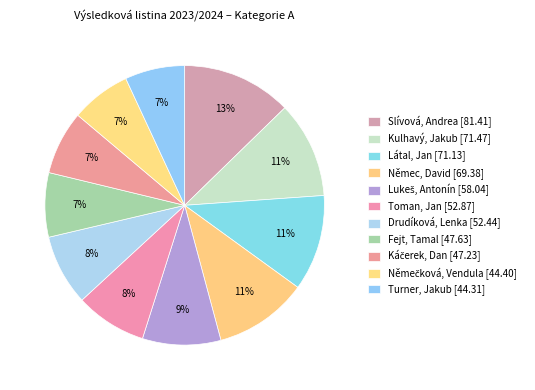

Count the number of slices in the pie.

11